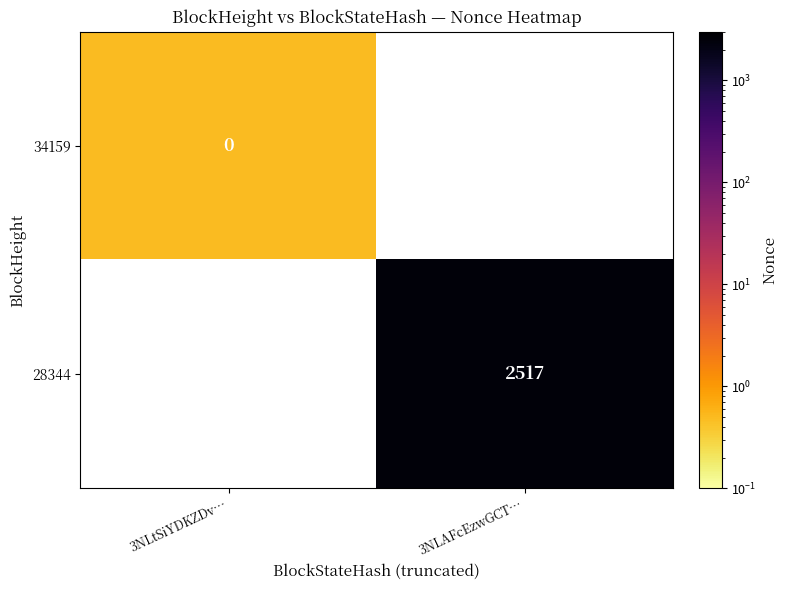

The 28344 series shows 1018.8 at 3NLAFcEzwGCT…. True or false?

False